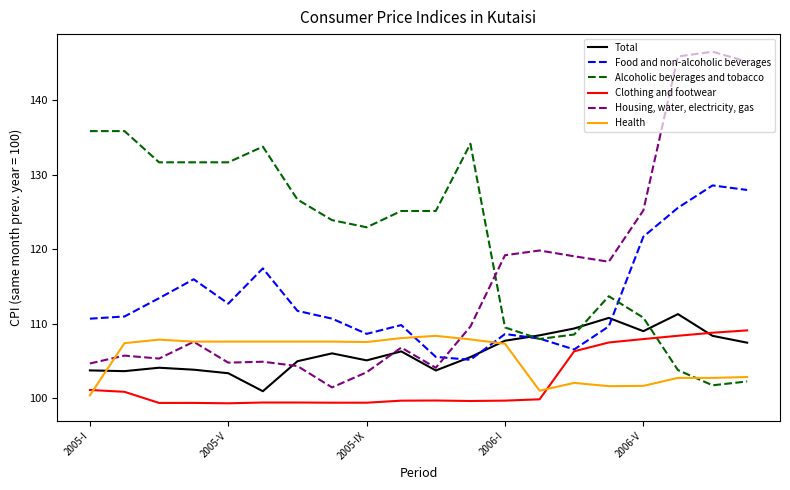

What is the minimum value for Health?

100.4